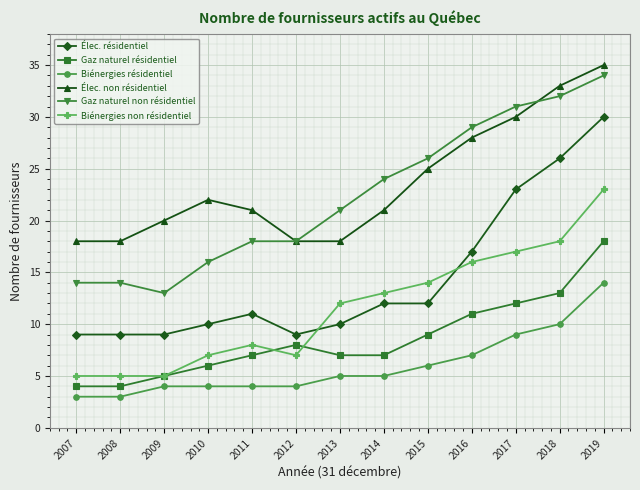

How many distinct data groups are displayed?

6